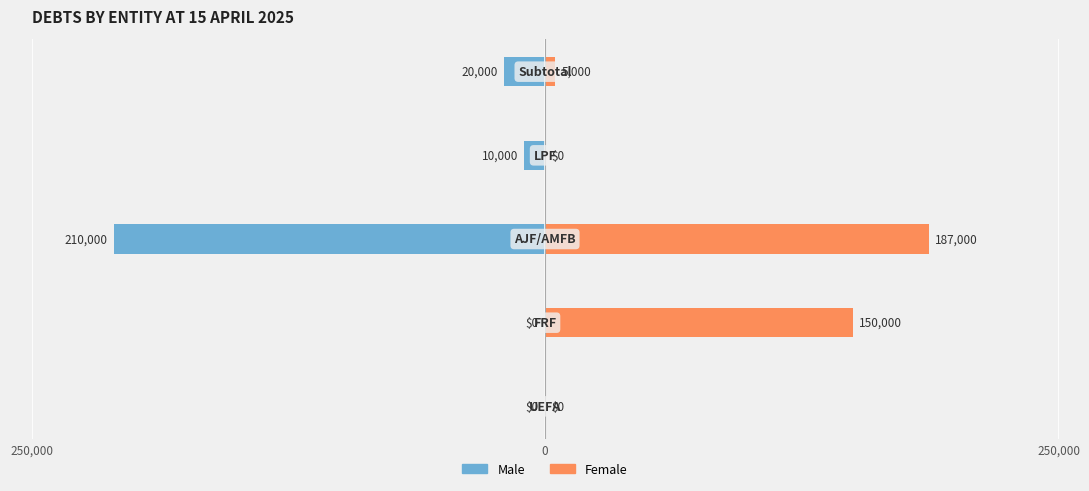

How many bars are there in total?

10